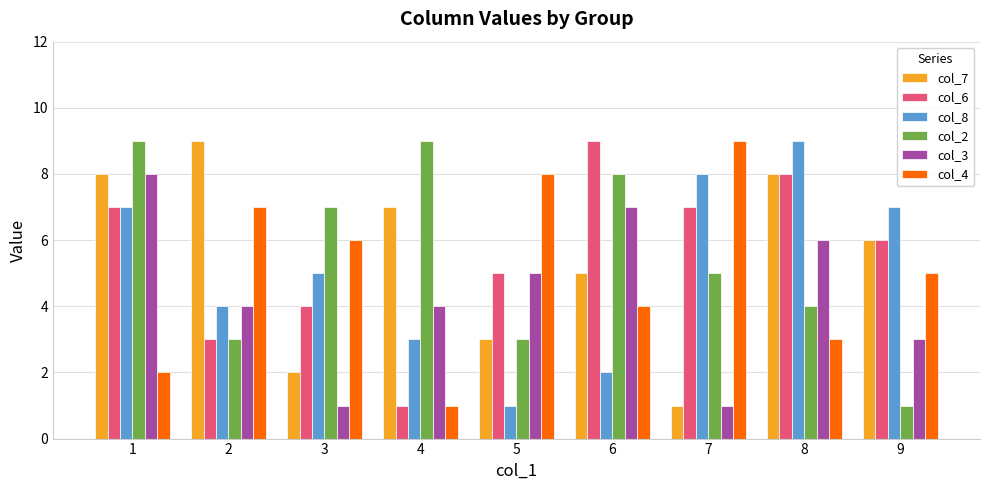

The col_2 series shows 9 at 1. True or false?

True